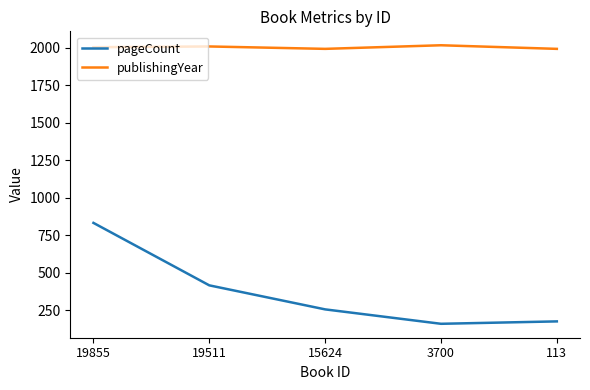

True or false: pageCount and publishingYear intersect in this chart.

False